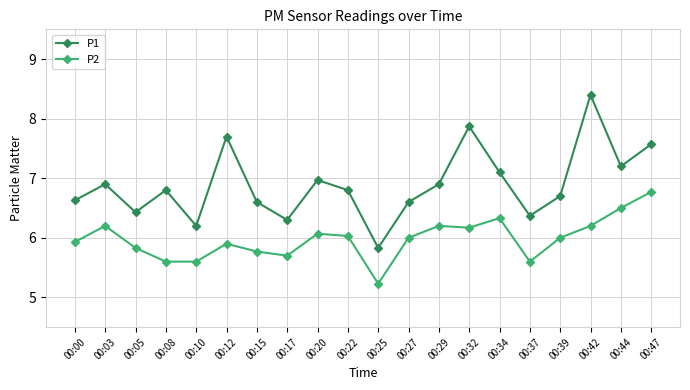

List the series in order of their overall mean, lowest first.

P2, P1